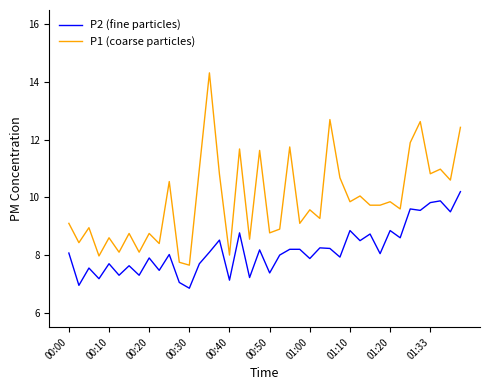

Which series has the widest spread of values?

P1 (coarse particles)